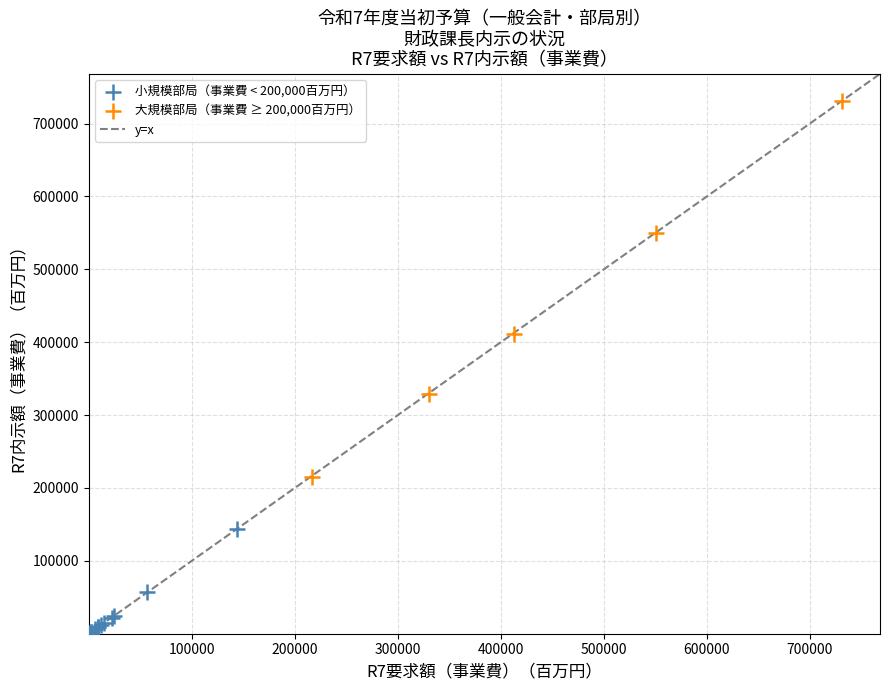

Which series reaches the minimum Y coordinate?

小規模部局（事業費 < 200,000百万円）